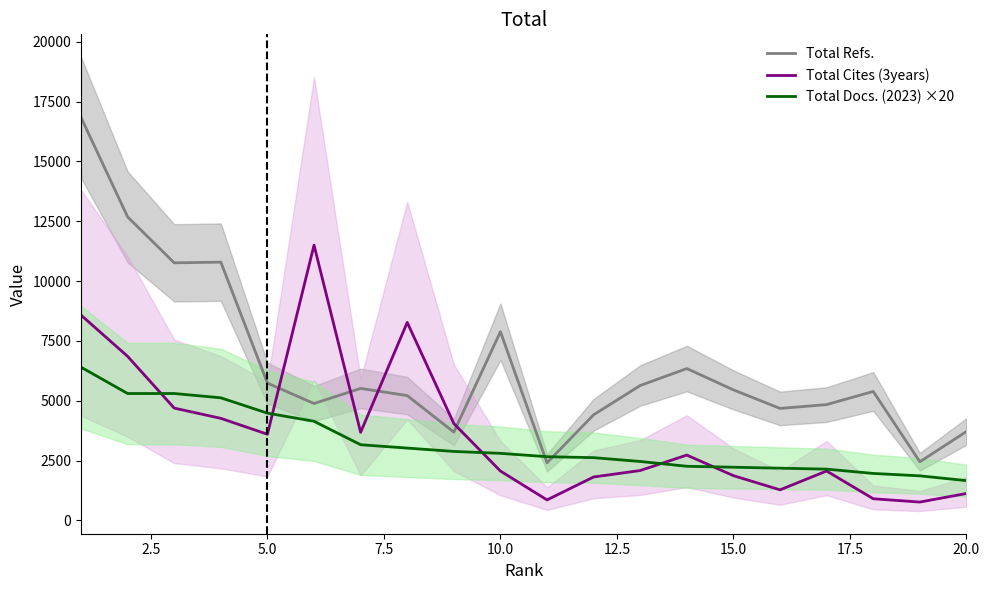

How many times do Total Docs. (2023) ×20 and Total Cites (3years) cross each other?

5